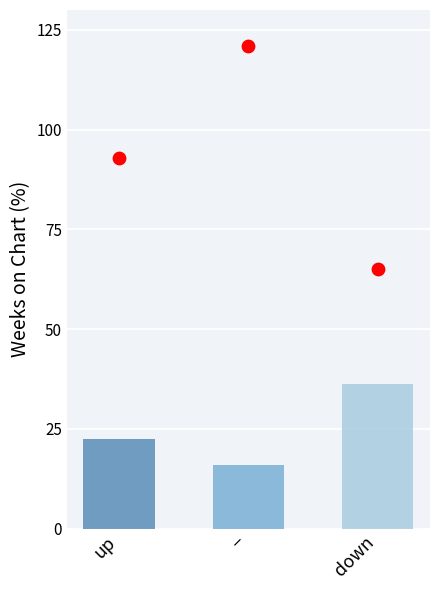

At how many categories does at least one series exceed 22?

3